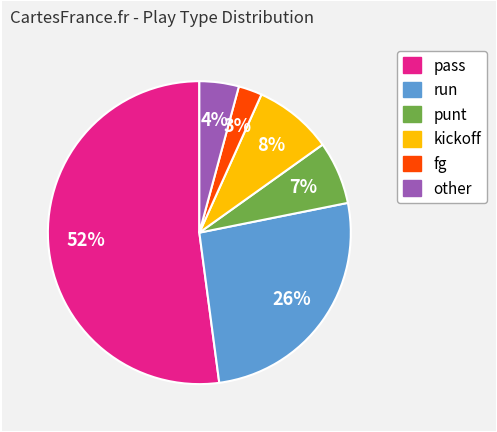

Approximately how many times larger is the value at punt compared to run?

0.3